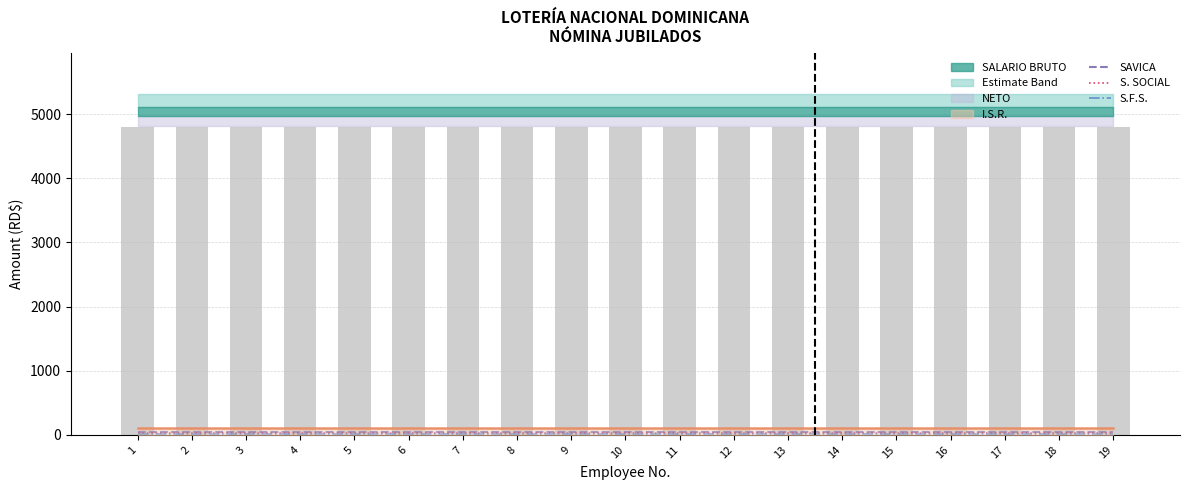

At which label does I.S.R. reach its peak?

1